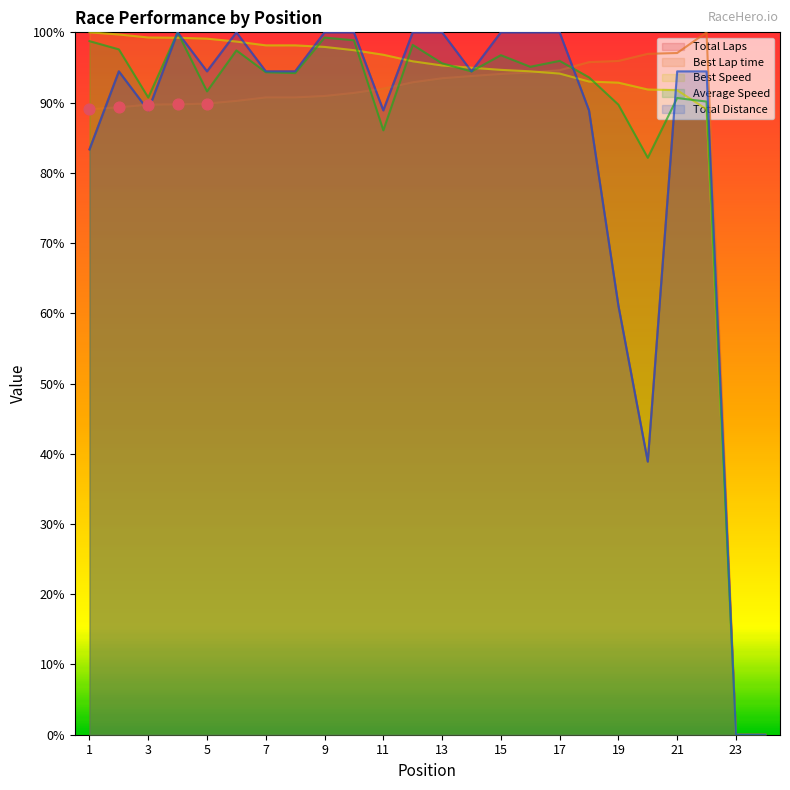

The Average Speed series shows 44.7 at 5. True or false?

False